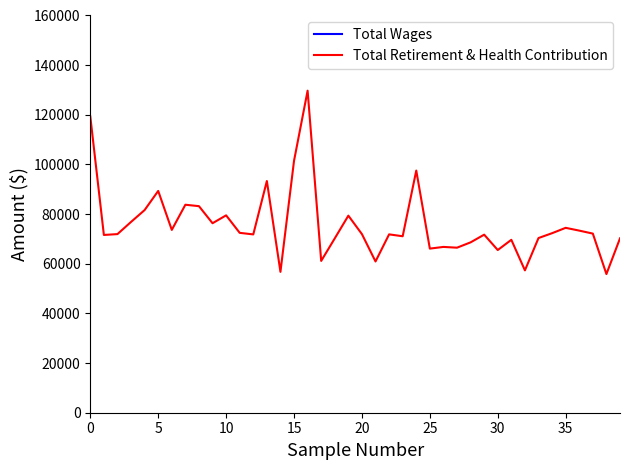

How many interior local peaks does the Total Retirement & Health Contribution series have?

12